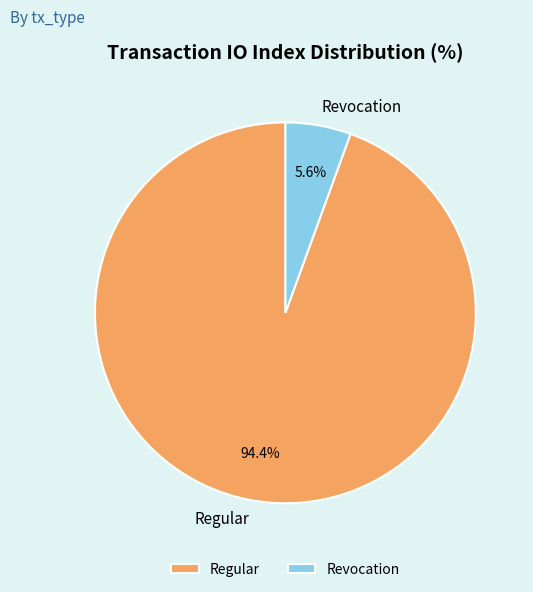

Is there a majority slice in this chart?

Yes